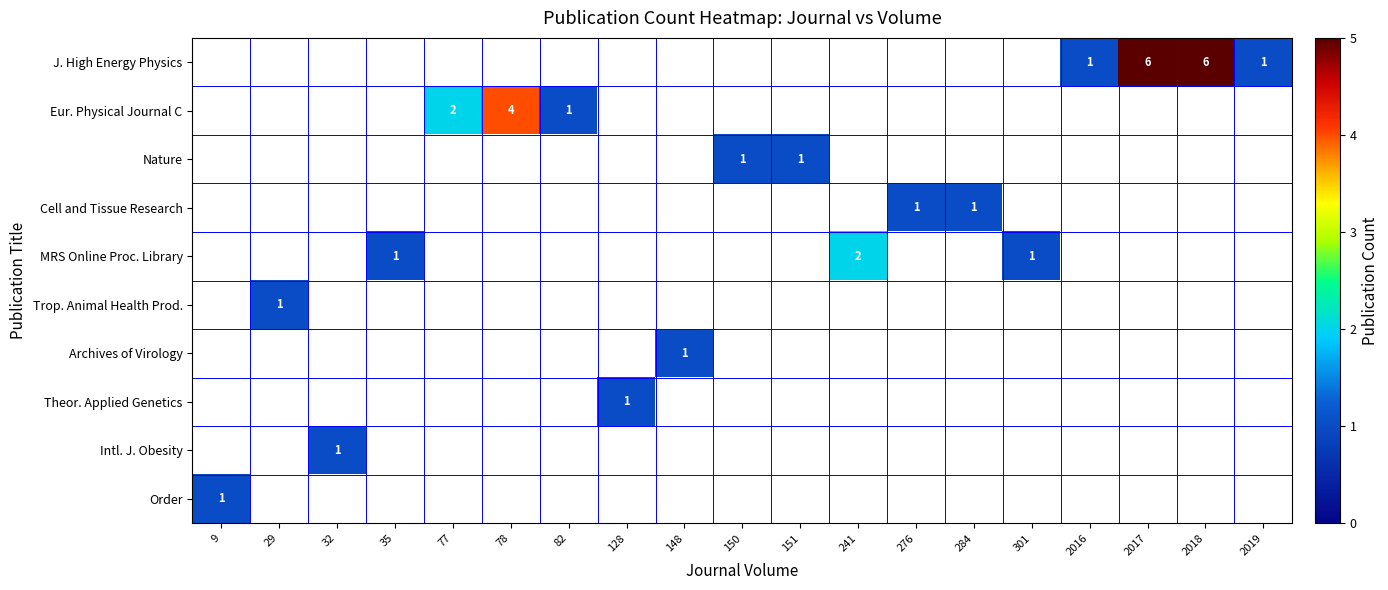

How many positive values does the MRS Online Proc. Library series have?

3